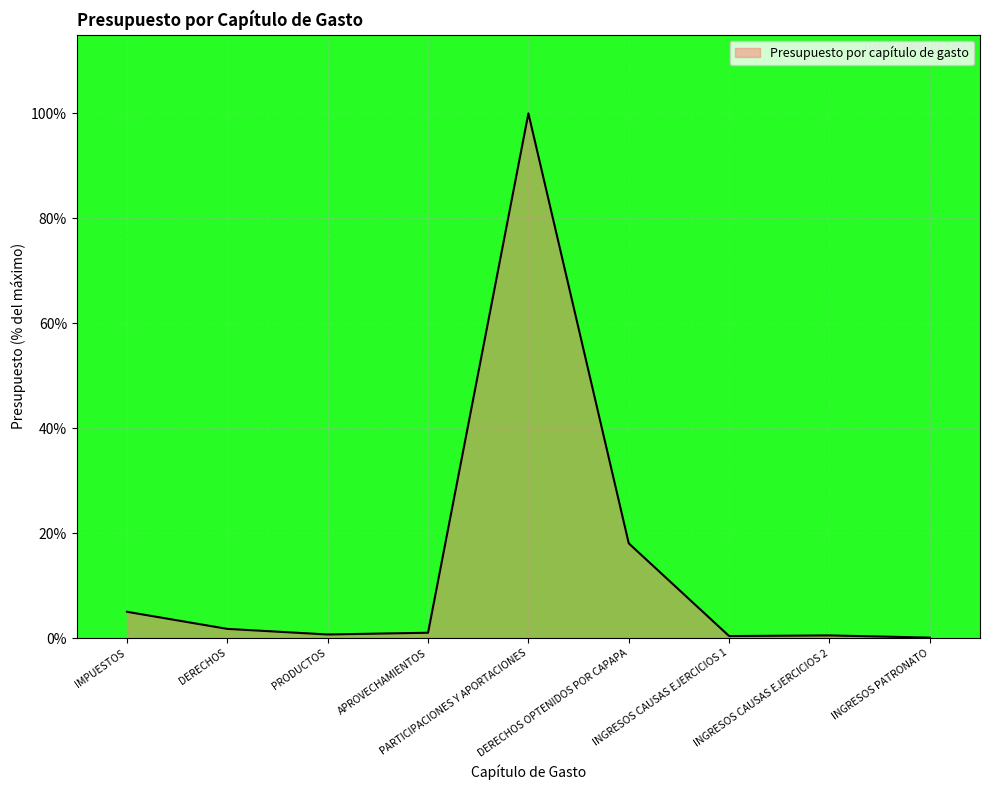

What is the maximum value shown in the chart?

100.0